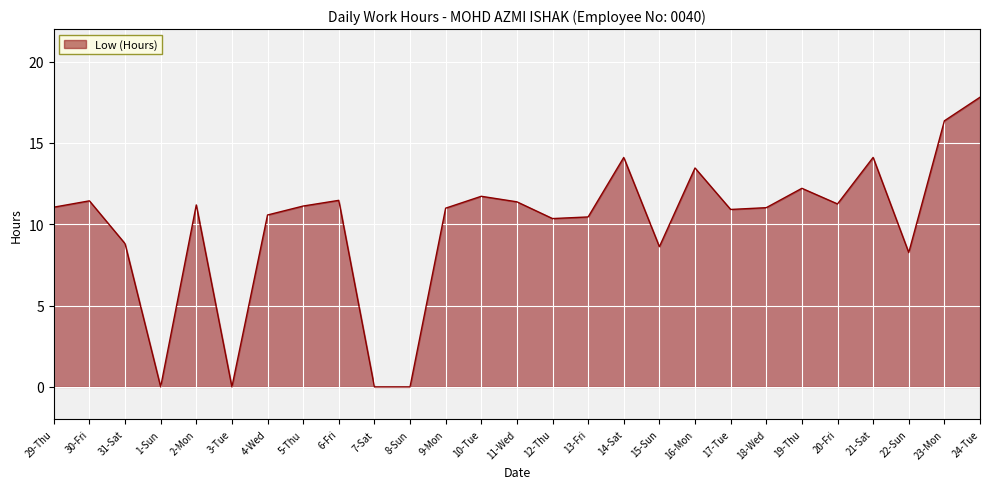

What position from the left is 29-Thu?

1